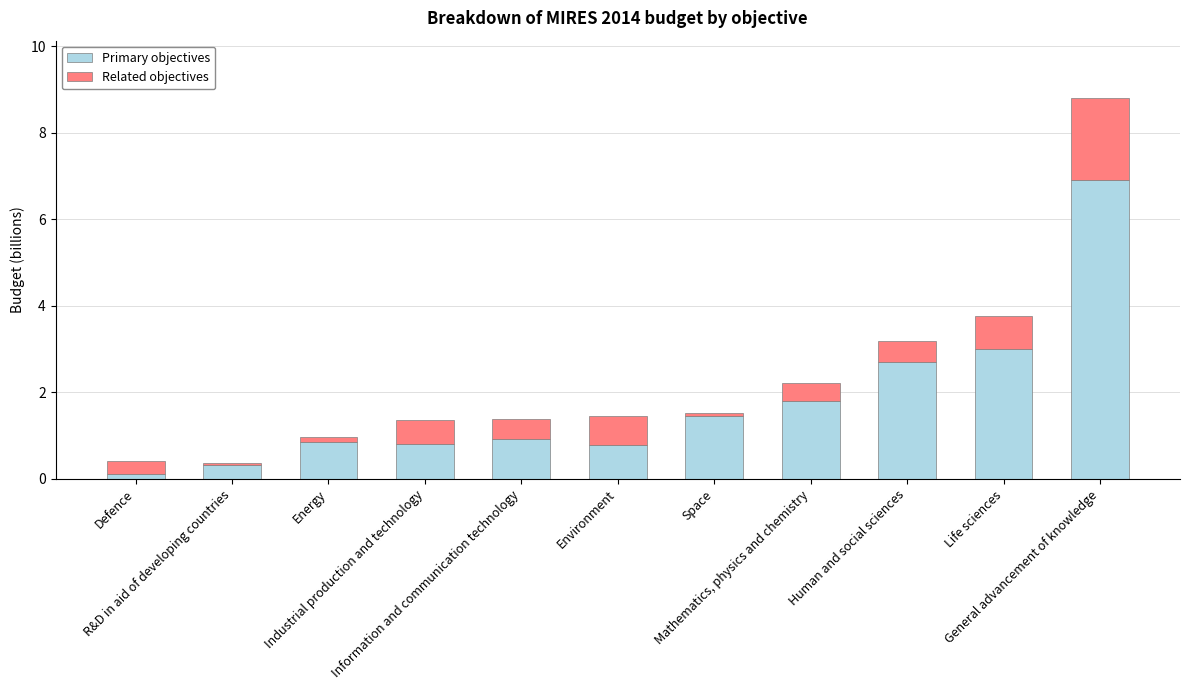

What is the difference between the maximum and second lowest values in the Primary objectives series?

6.6